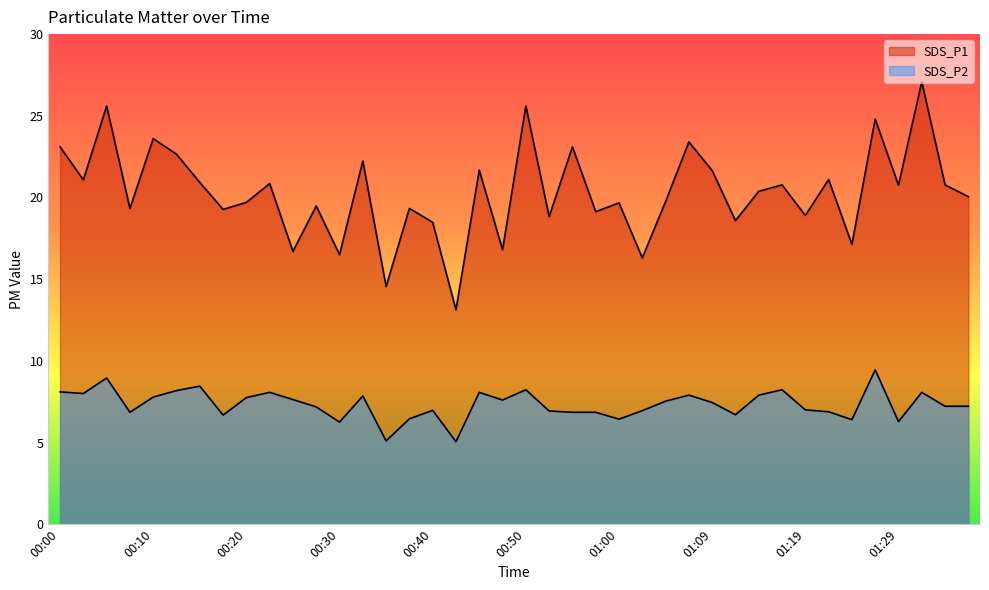

At how many categories does at least one series exceed 10?

40